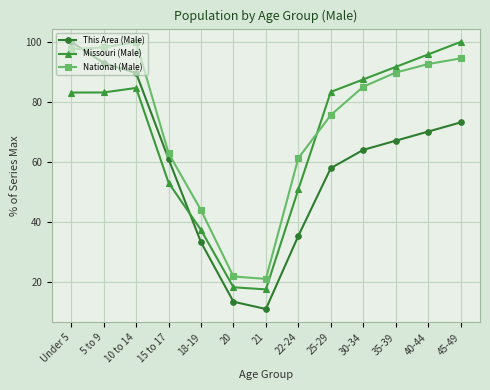

What position from the left is 20?

6